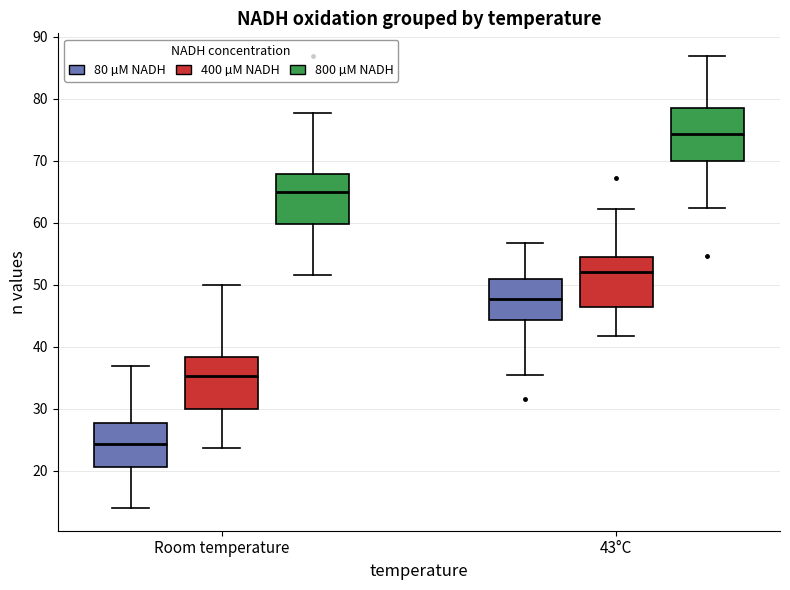

Where does the upper whisker of the box for Room temperature (400 µM NADH) end on the y-axis? The values are not printed on the chart, so give them approximately, as read against the axis.

50